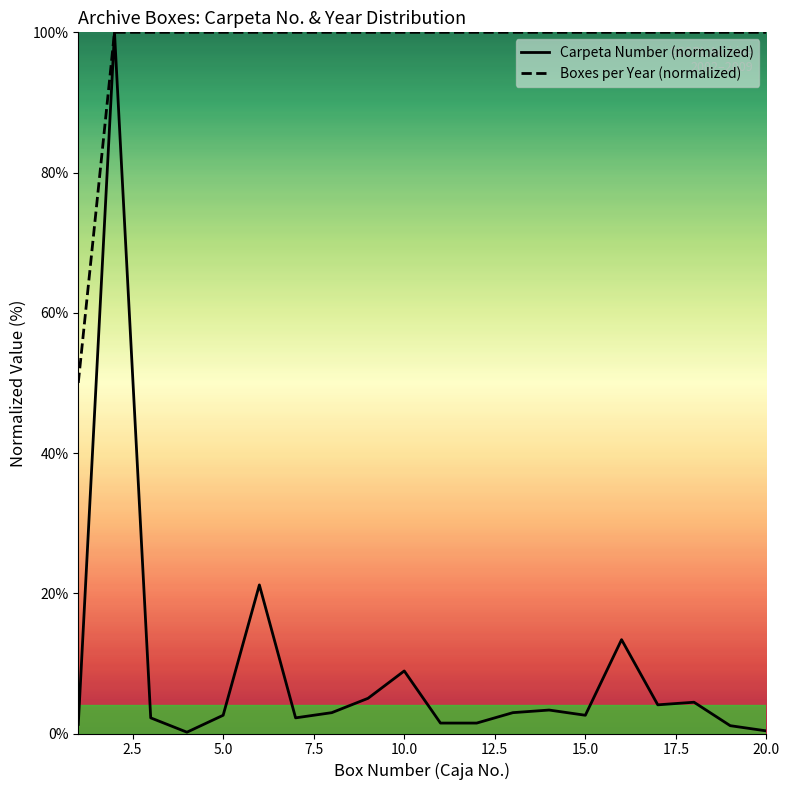

What is the maximum value for Boxes per Year (normalized)?

100.0